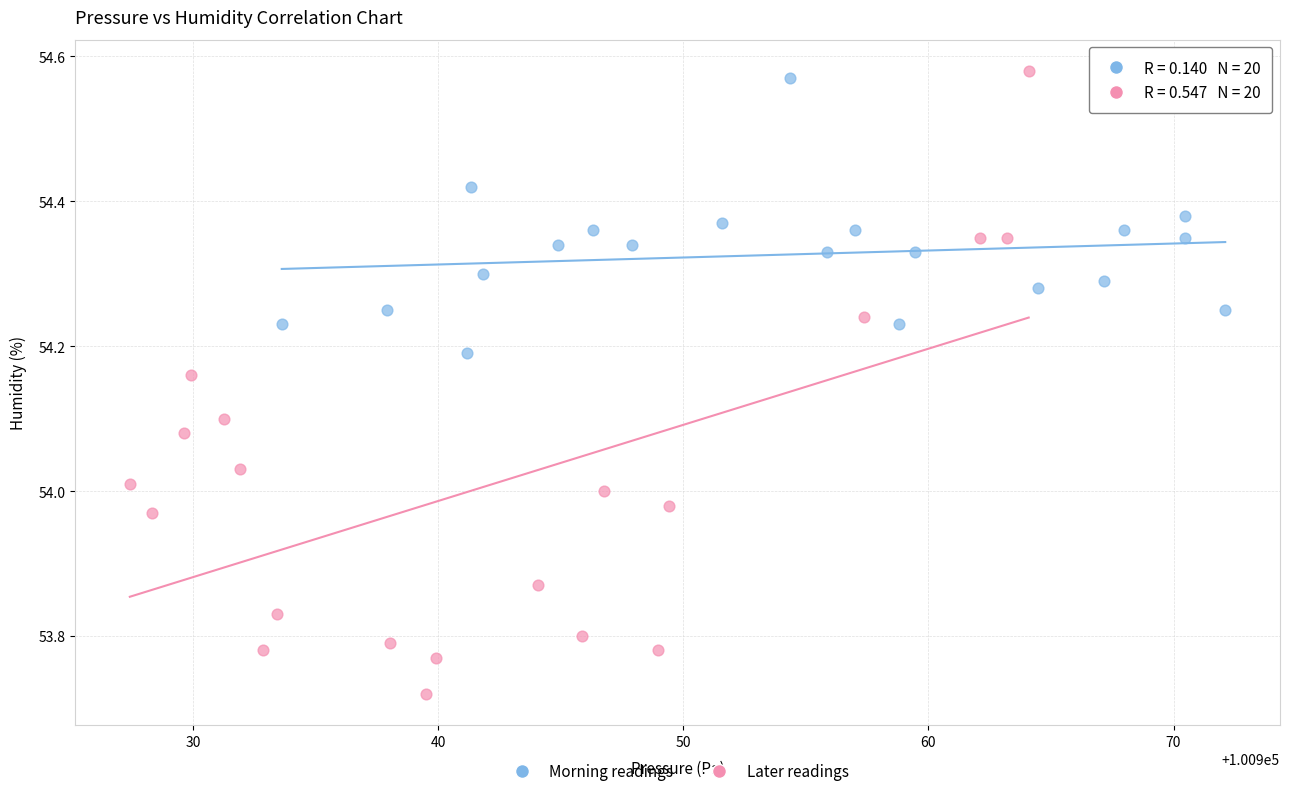

Which series reaches the minimum Y coordinate?

Later readings